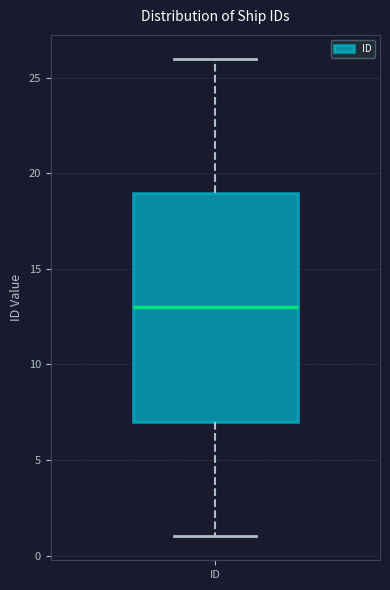

Where does the upper whisker of the box for ID end on the y-axis? The values are not printed on the chart, so give them approximately, as read against the axis.

26